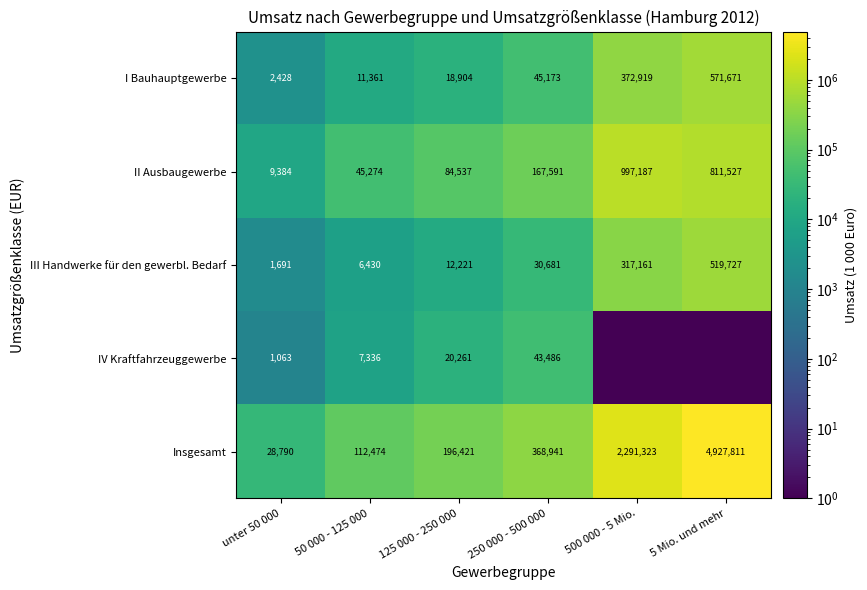

What is the total value across all series at 50 000 - 125 000?

182875.0